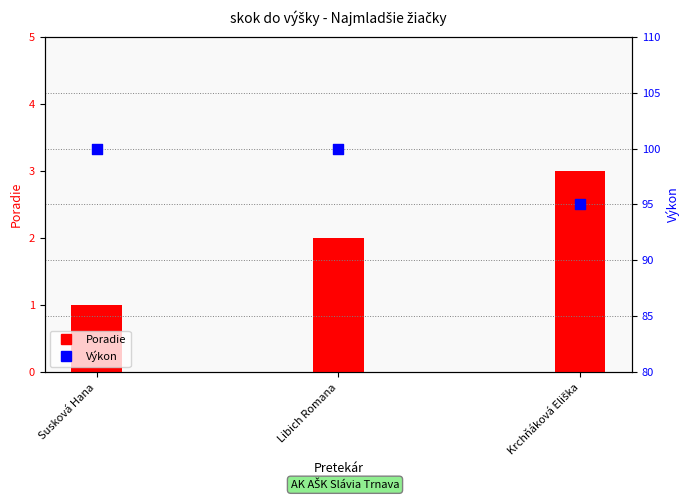

Is the value of Výkon at Susková Hana greater than the value of Poradie at Libich Romana?

Yes